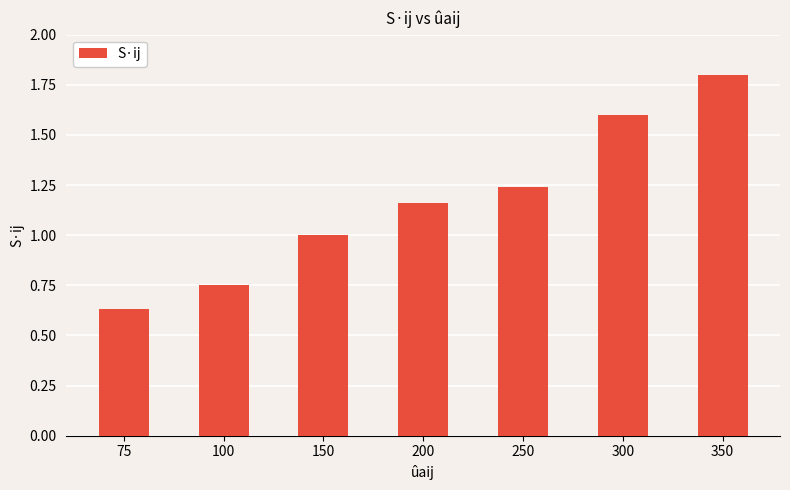

What is the value of the 7th bar from the left?

1.8